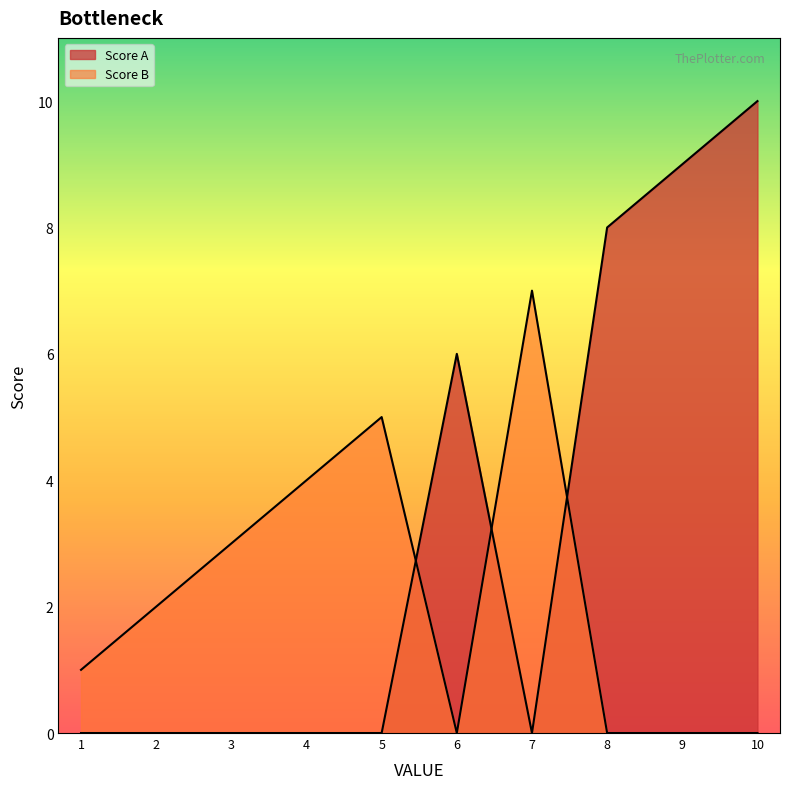

Between 7 and 3, which is larger?

7